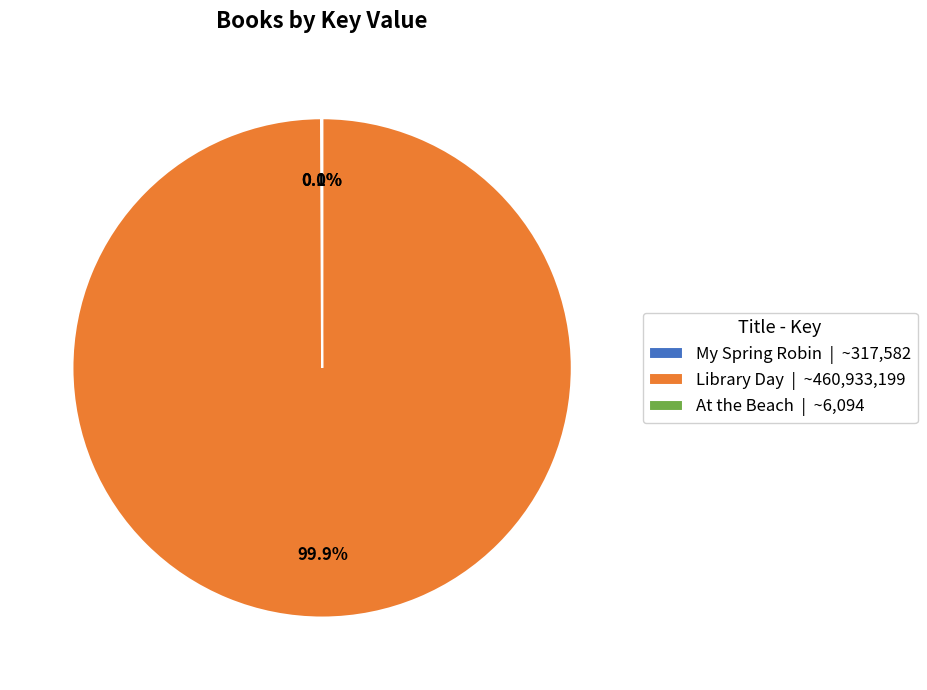

Which slice represents more than half of the pie?

Library Day